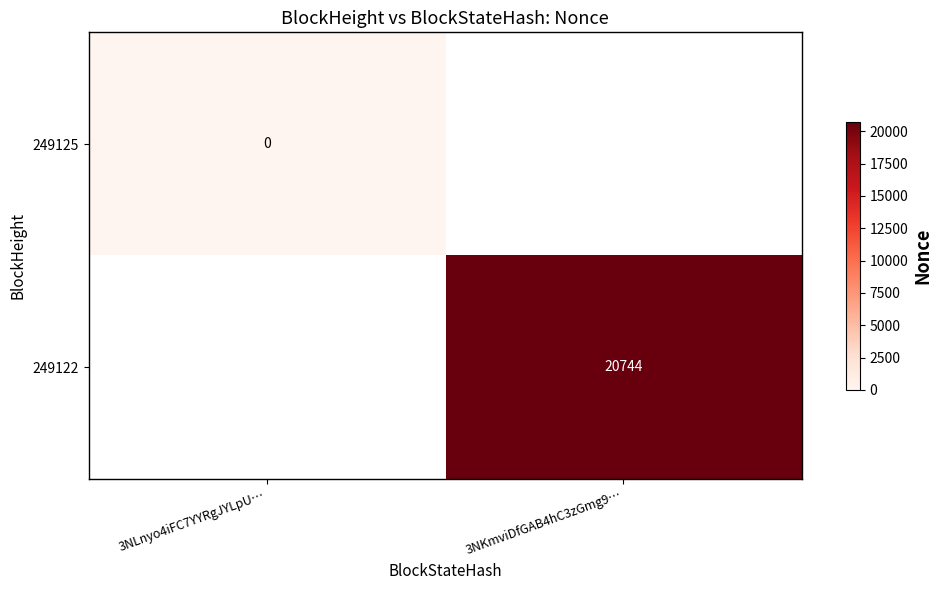

True or false: 249122 has a value of 8048 at 3NKmviDfGAB4hC3zGmg9….

False